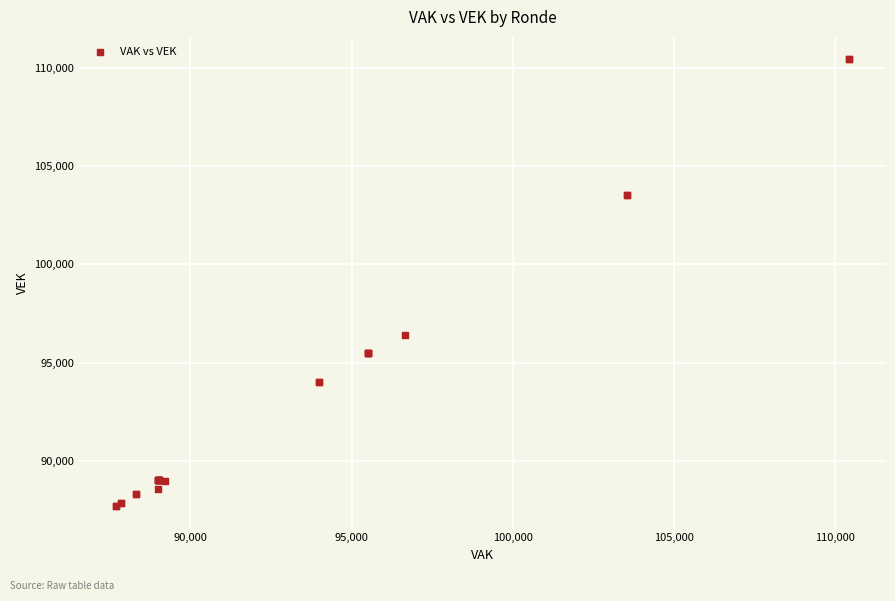

What Y value in the scatter plot is closest to 99067?

96426